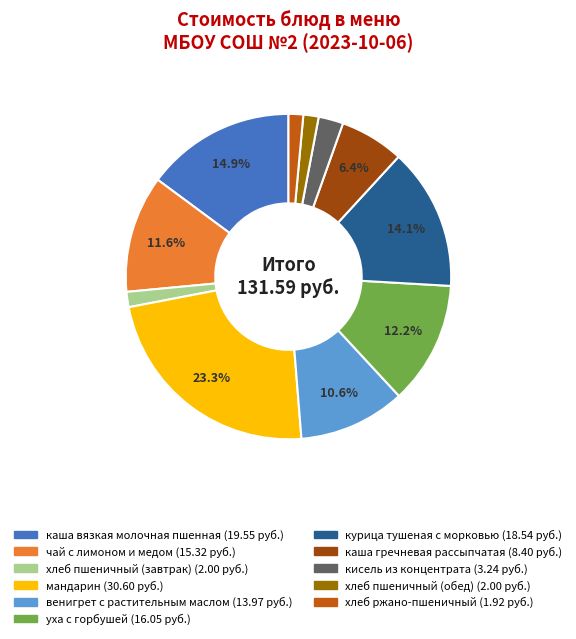

Count the number of slices in the pie.

11